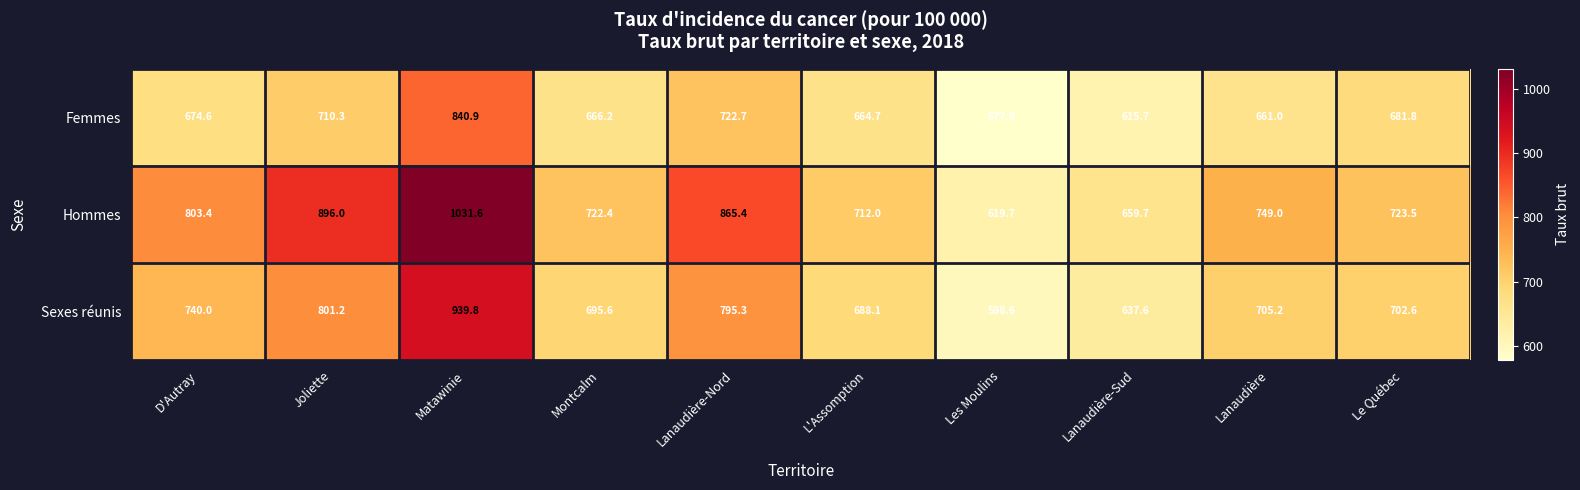

The value of Sexes réunis at Matawinie is 1619.3. True or false?

False